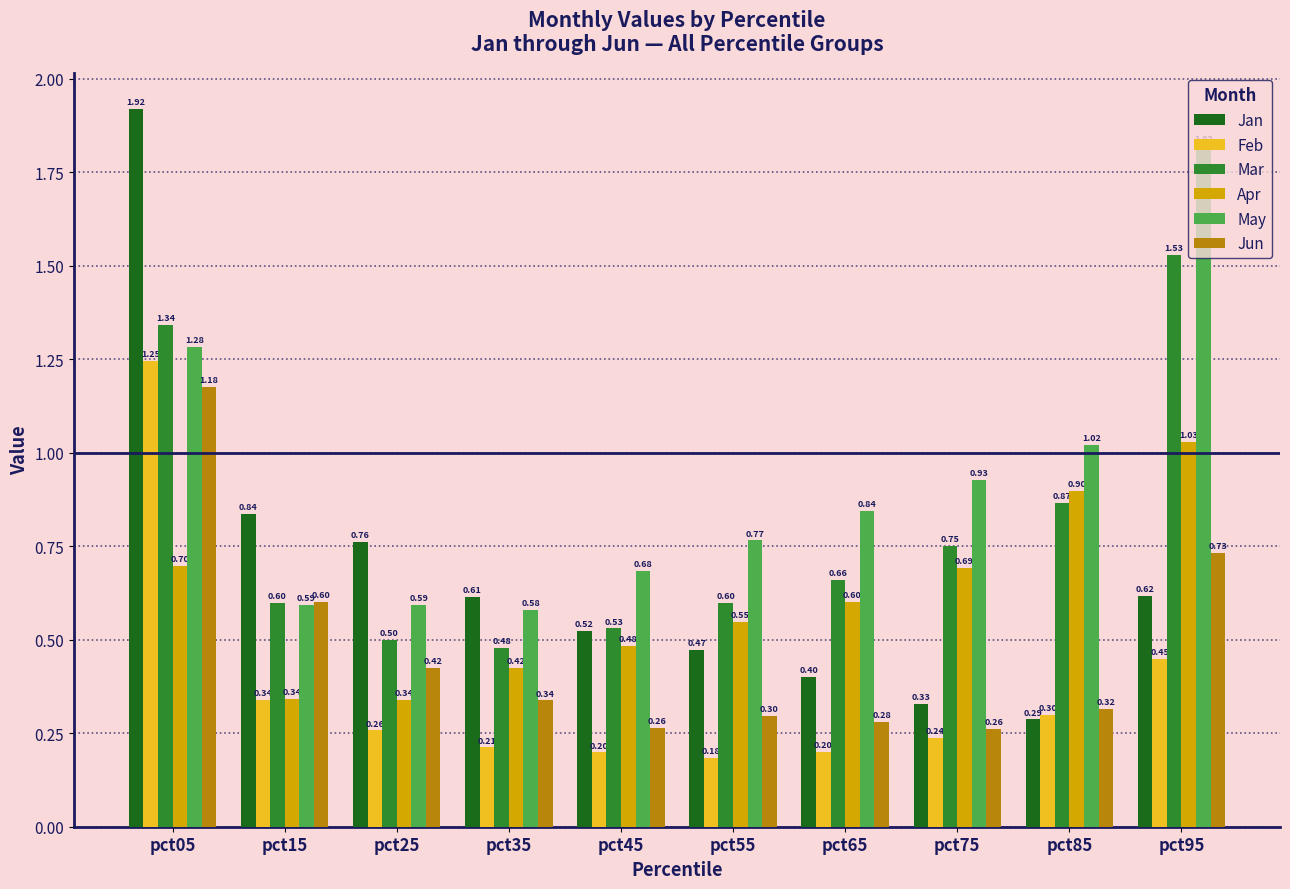

What is the difference between the Apr values at pct15 and pct05?

0.4